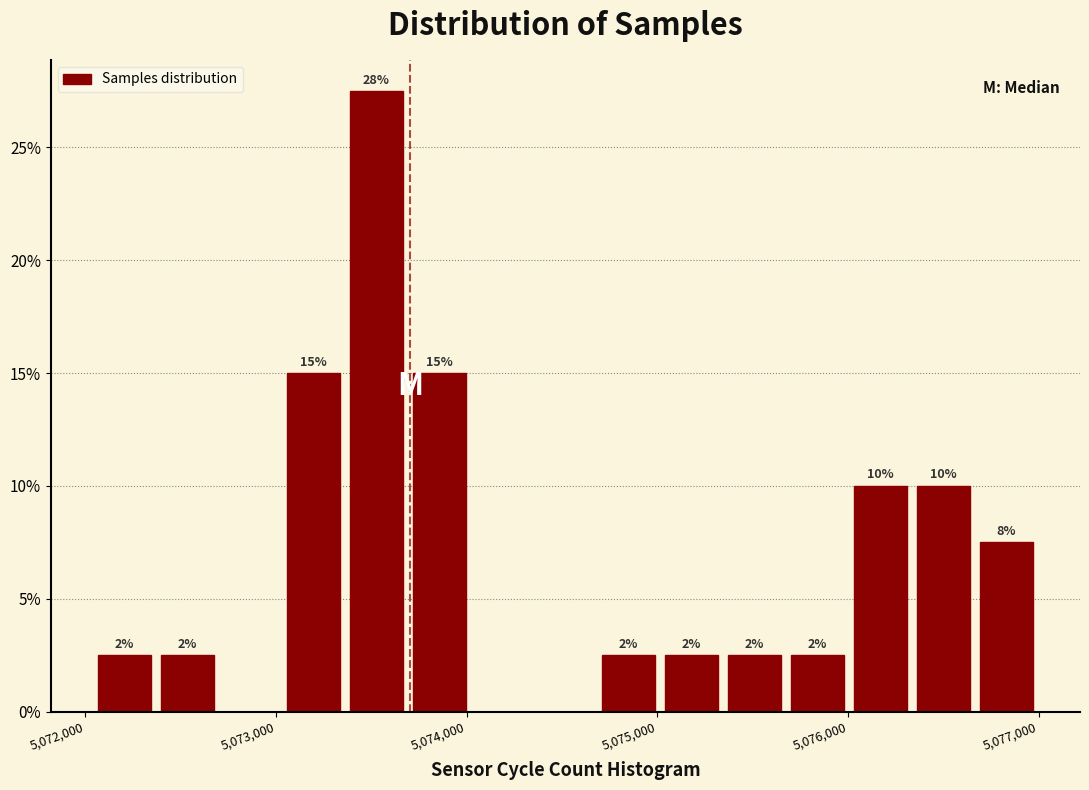

Around what value on the x-axis is the tallest bar? Give the approximate position of its centre, as read against the axis.

5073500